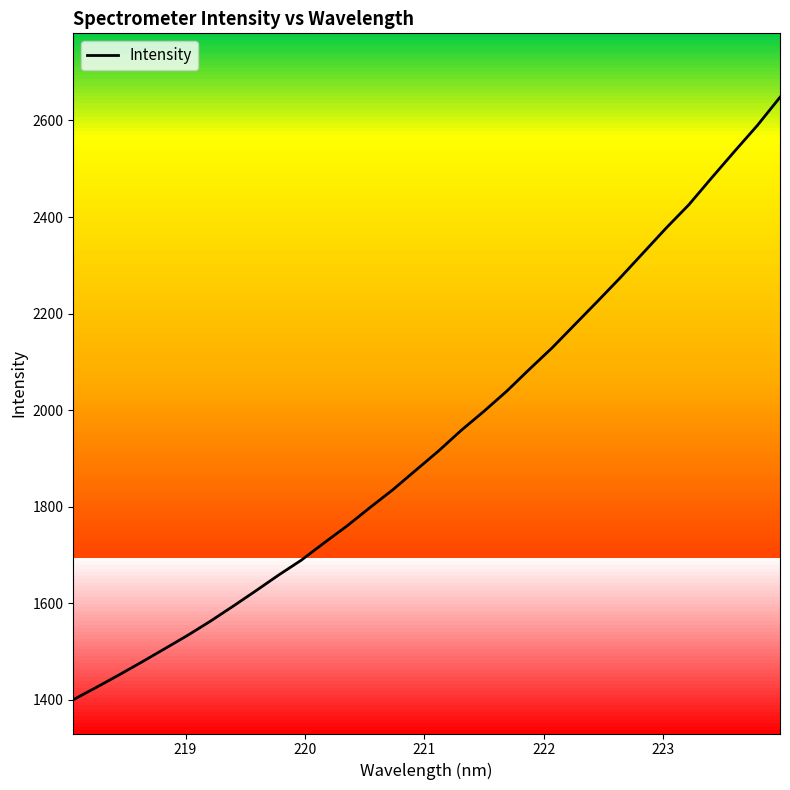

What is the minimum value shown in the chart?

1400.3